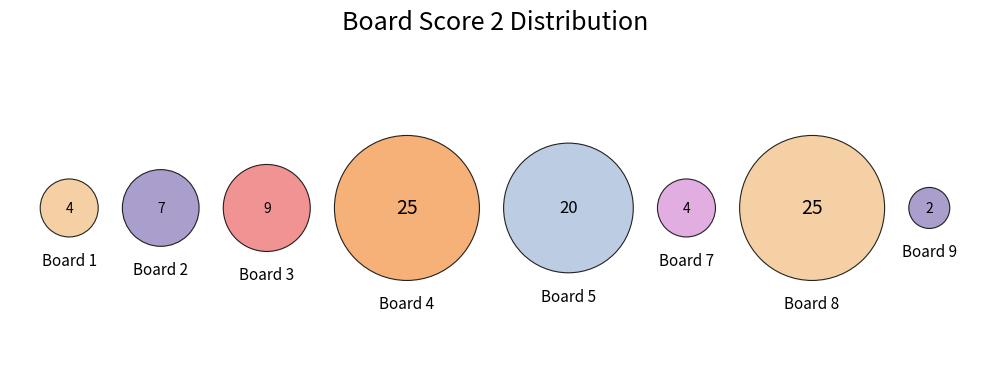

To the nearest percent, what is the difference between the 5 and 3 slice percentages?

11%